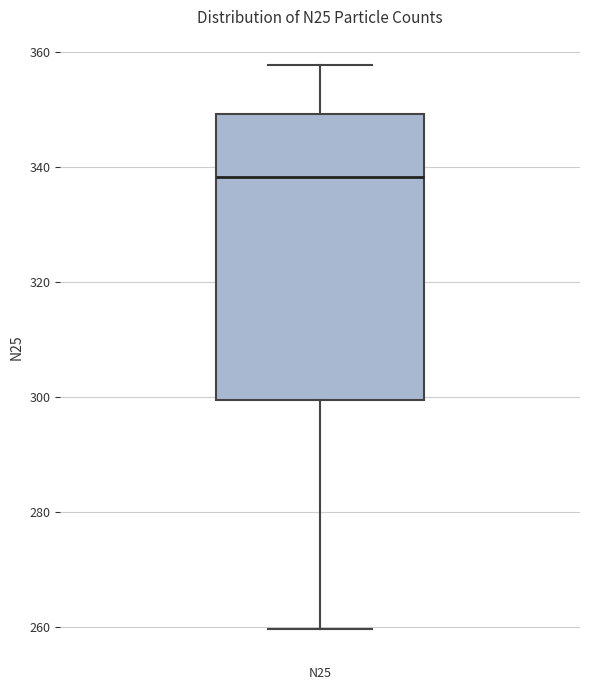

Read this box plot against the y-axis: the position of the median line, the range covered by the box, and the ends of both whiskers. The values are not printed on the chart, so give them approximately, as read against the axis.

median 338, box 300 to 350, whiskers 260 to 358